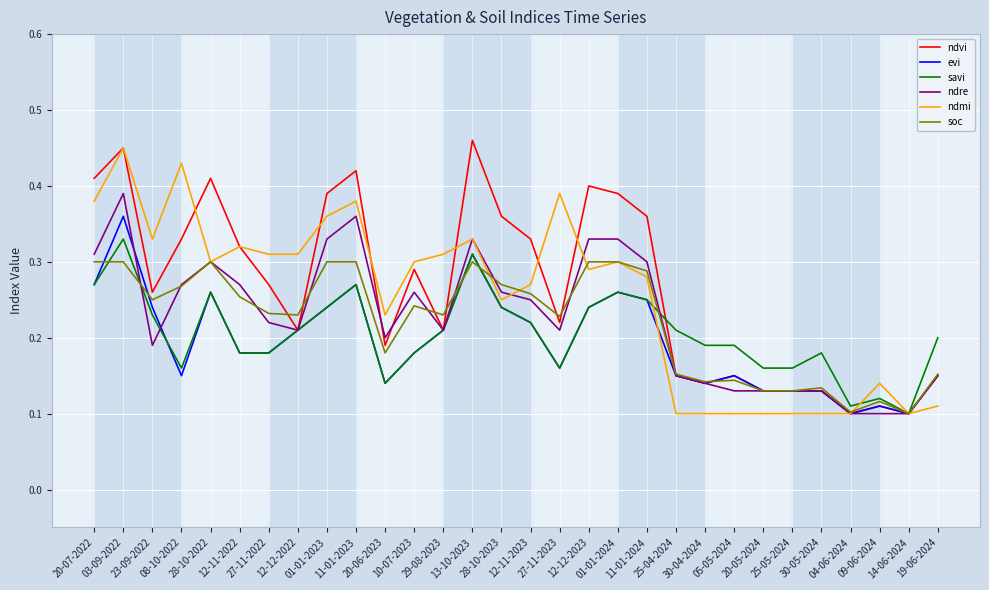

Which series has the widest spread of values?

ndvi